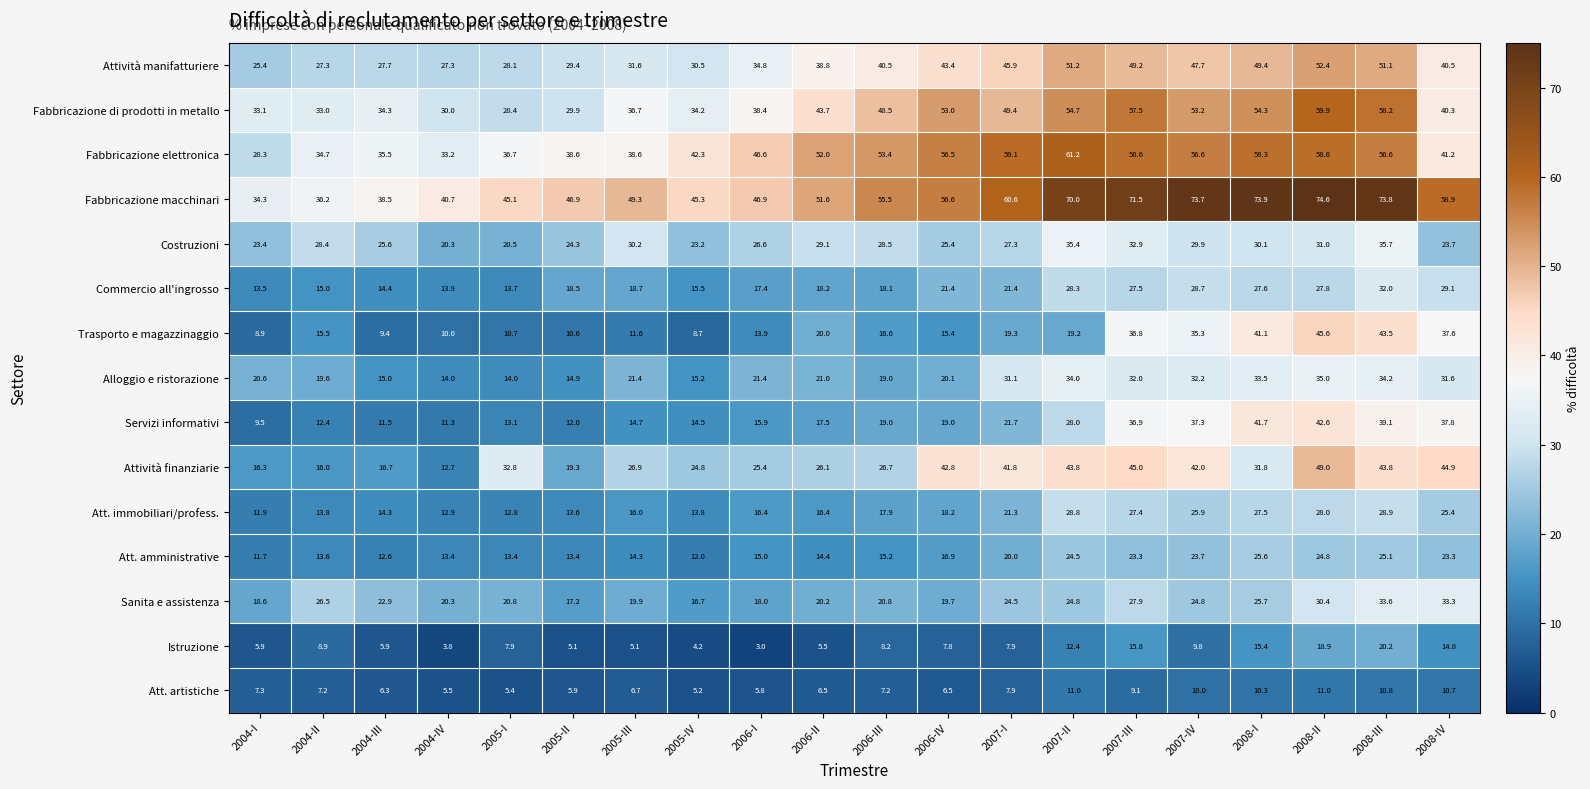

What is the average value of the Istruzione series?

9.3